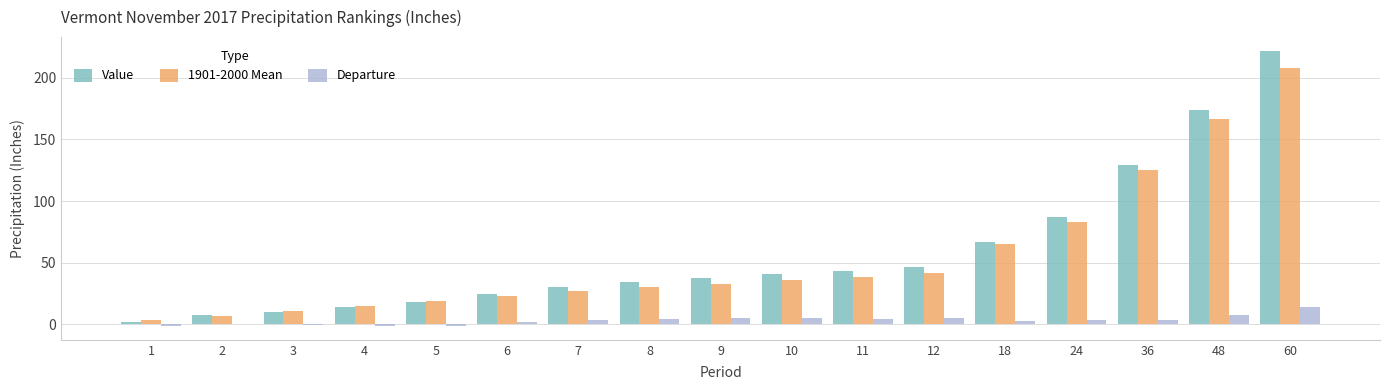

The 1901-2000 Mean series shows 9.4 at 9. True or false?

False